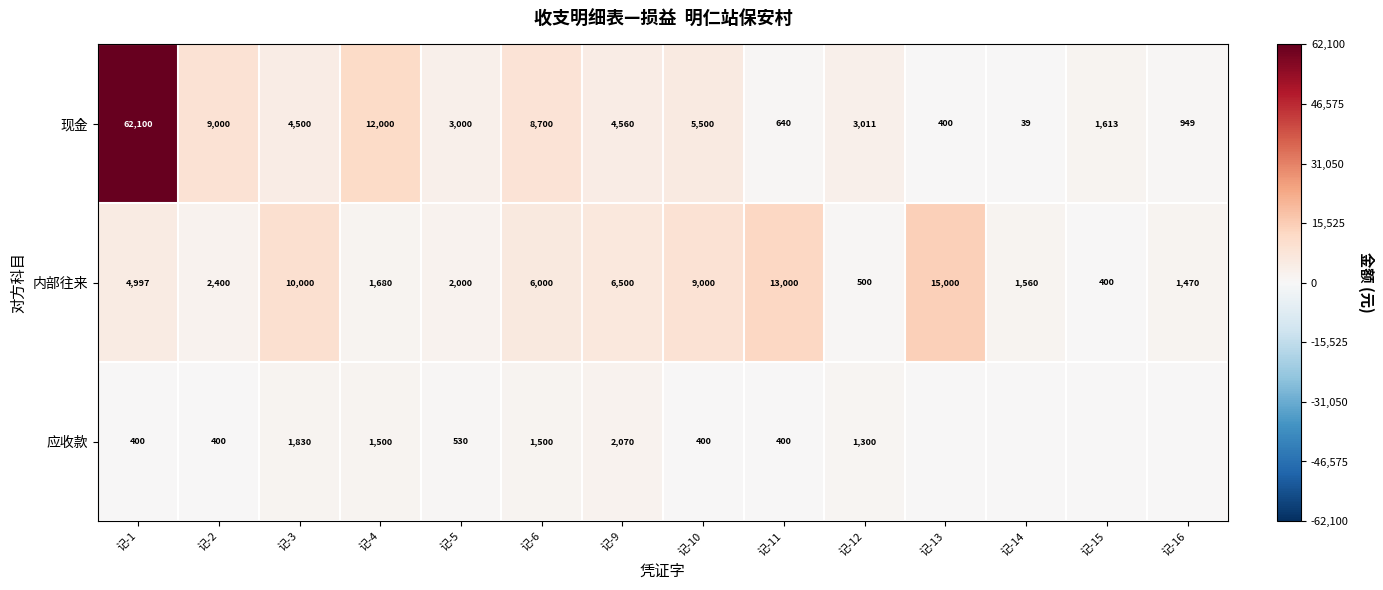

Is it true that 现金 equals 55.7 at 记-14?

False